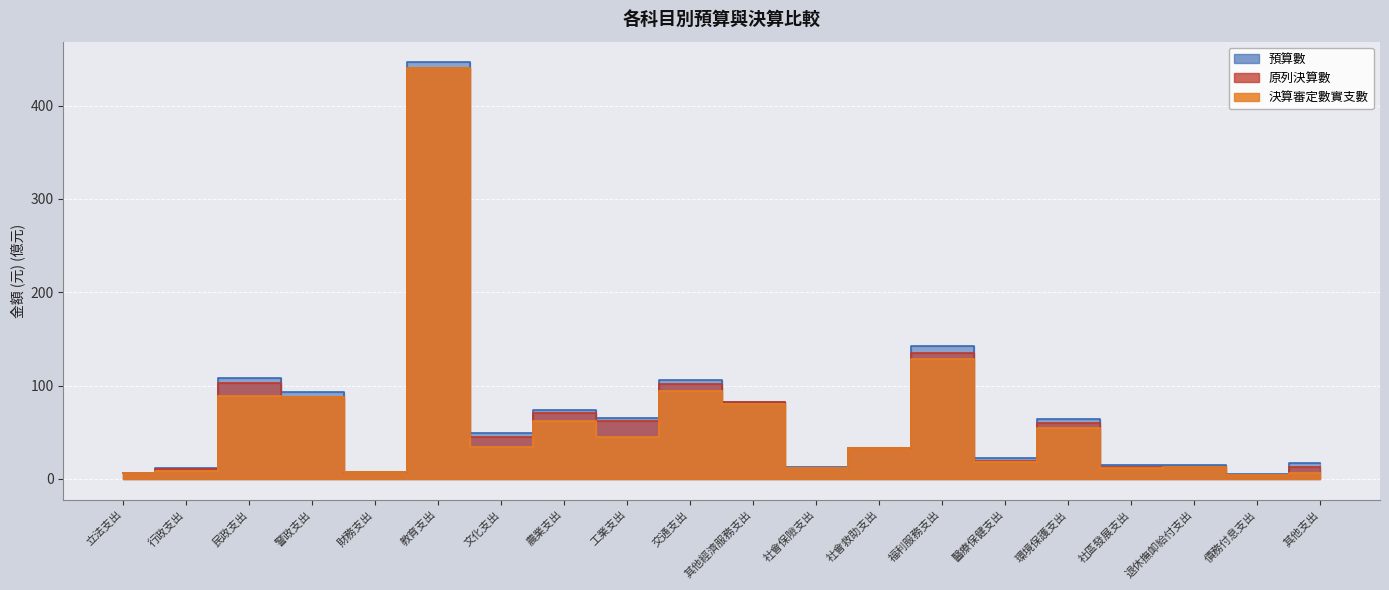

How many distinct data groups are displayed?

3